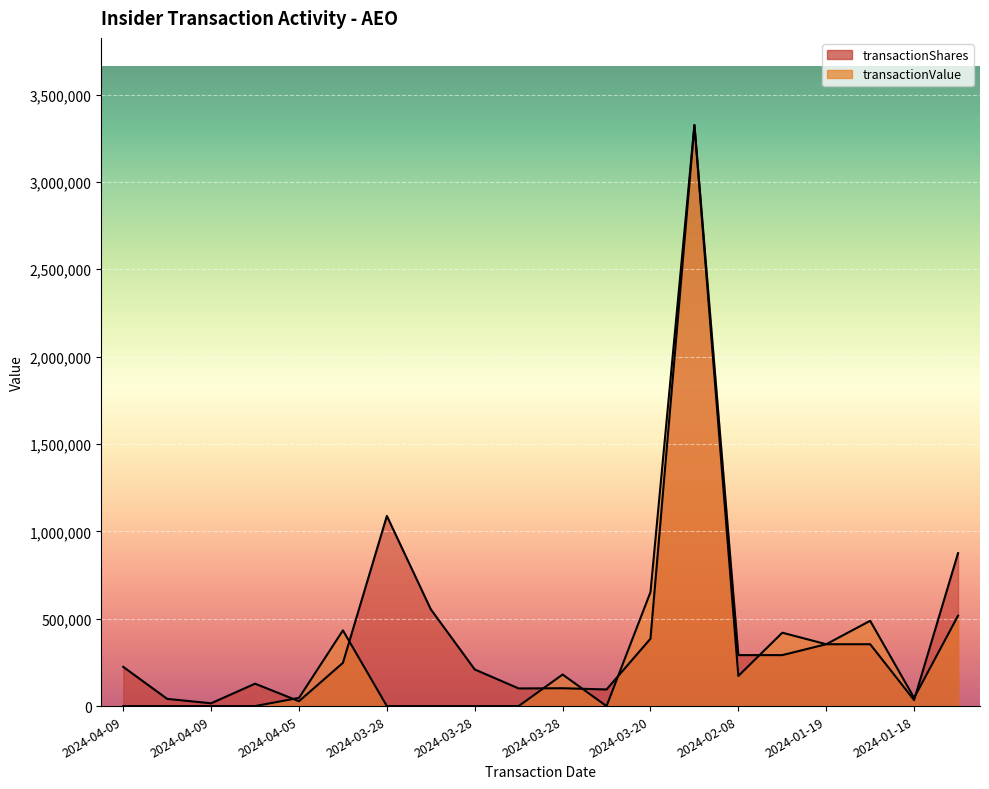

How many interior local peaks does the transactionShares series have?

4